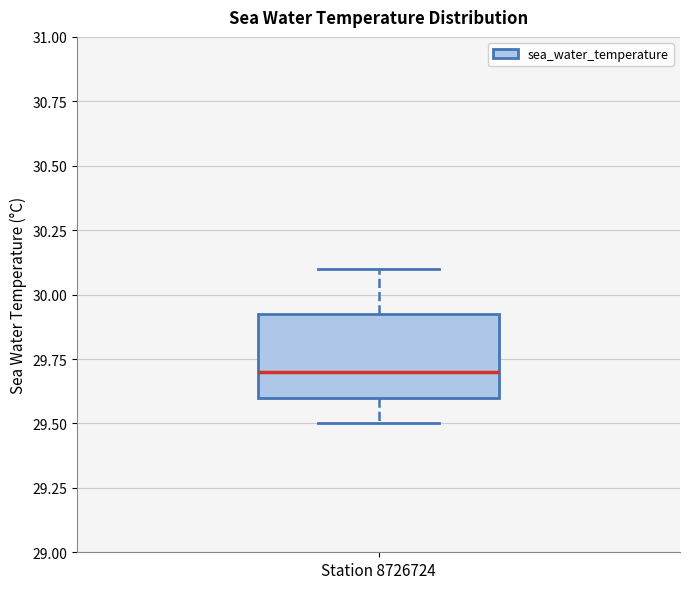

Read this box plot against the y-axis: the position of the median line, the range covered by the box, and the ends of both whiskers. The values are not printed on the chart, so give them approximately, as read against the axis.

median 29.70, box 29.60 to 29.95, whiskers 29.50 to 30.10